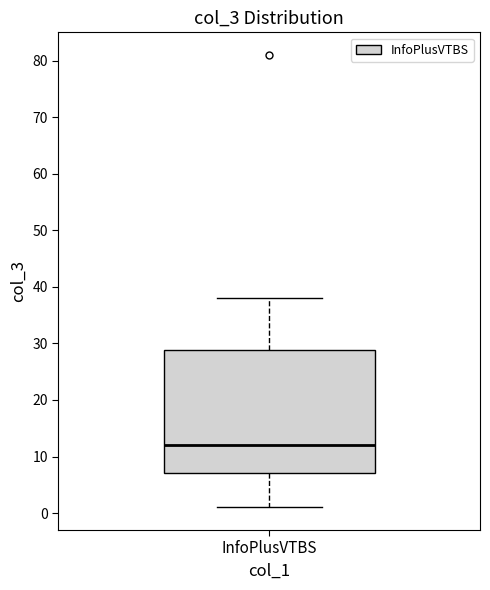

Read this box plot against the y-axis: the position of the median line, the range covered by the box, and the ends of both whiskers. The values are not printed on the chart, so give them approximately, as read against the axis.

median 12, box 7 to 29, whiskers 1 to 38